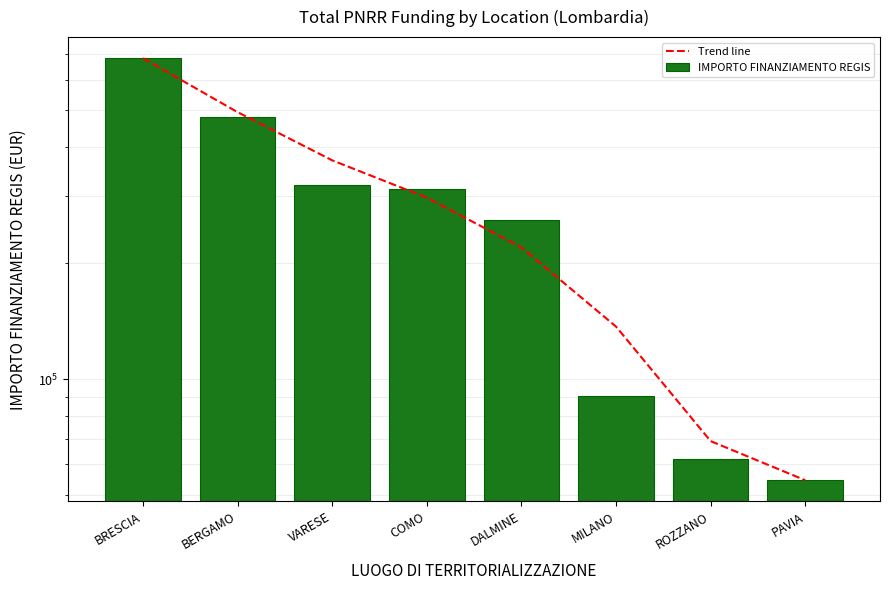

Between VARESE and DALMINE, which series saw the biggest shift?

Trend line